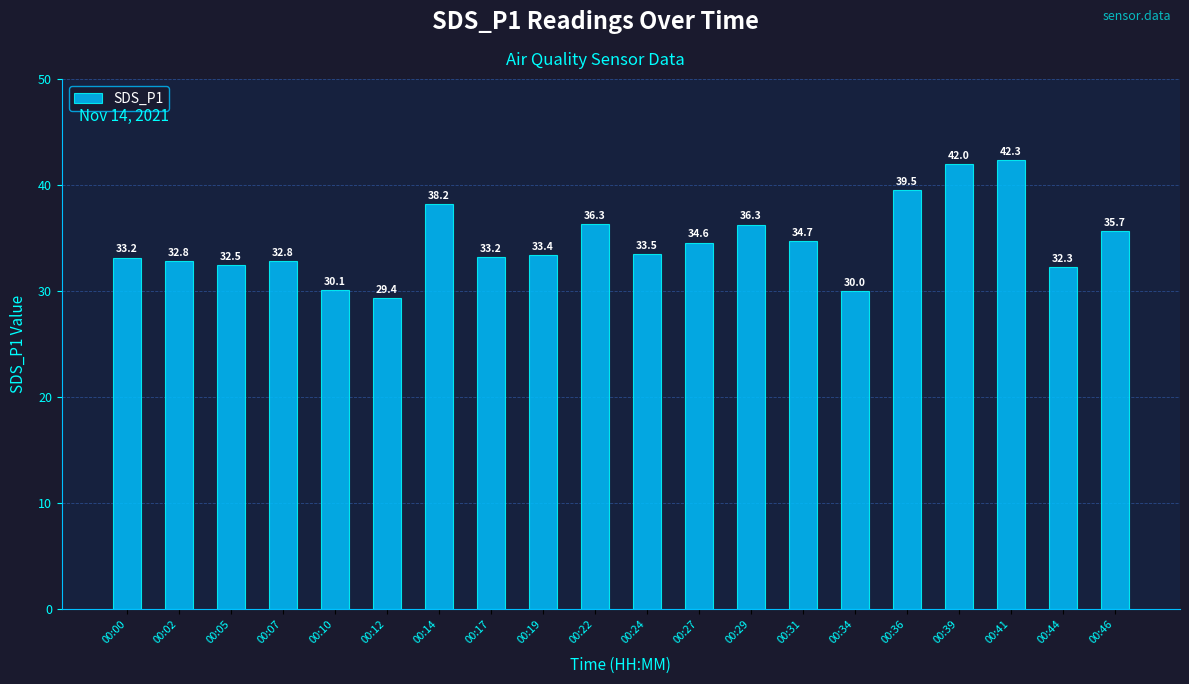

Is it true that the value at 00:00 is 33.2?

True